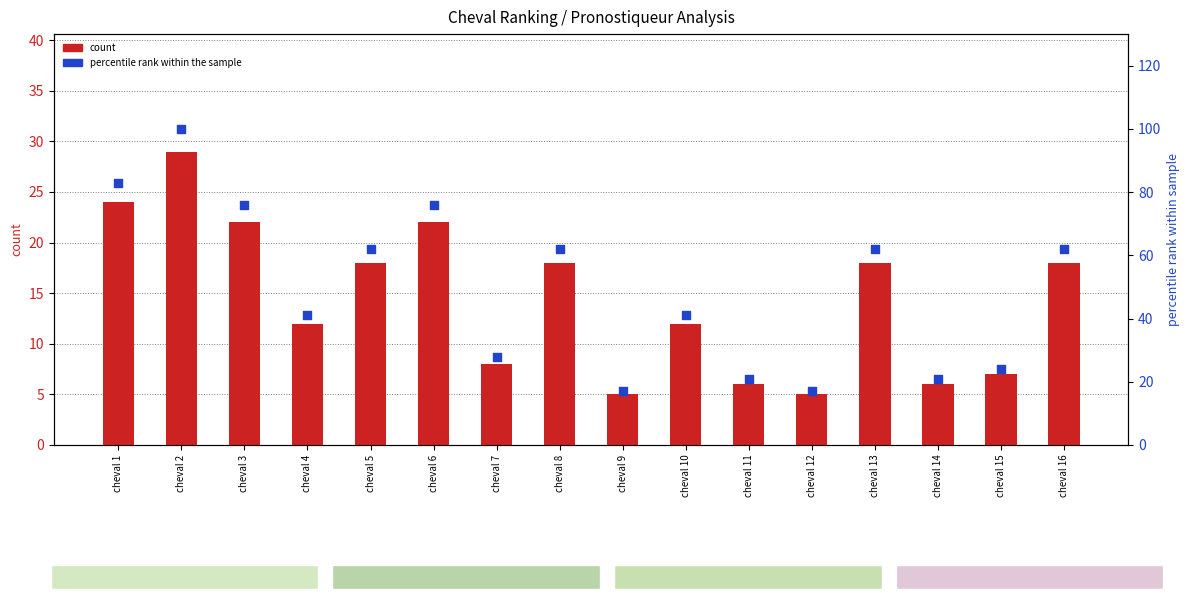

Is the value of percentile rank within the sample at cheval 14 greater than the value of count at cheval 8?

Yes